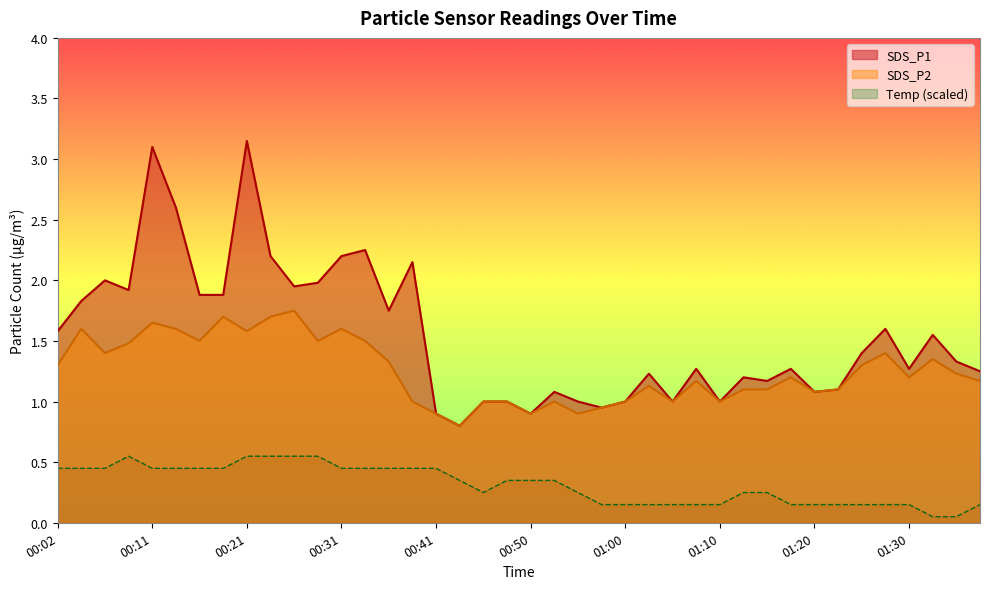

What is the maximum value shown in the chart?

3.1